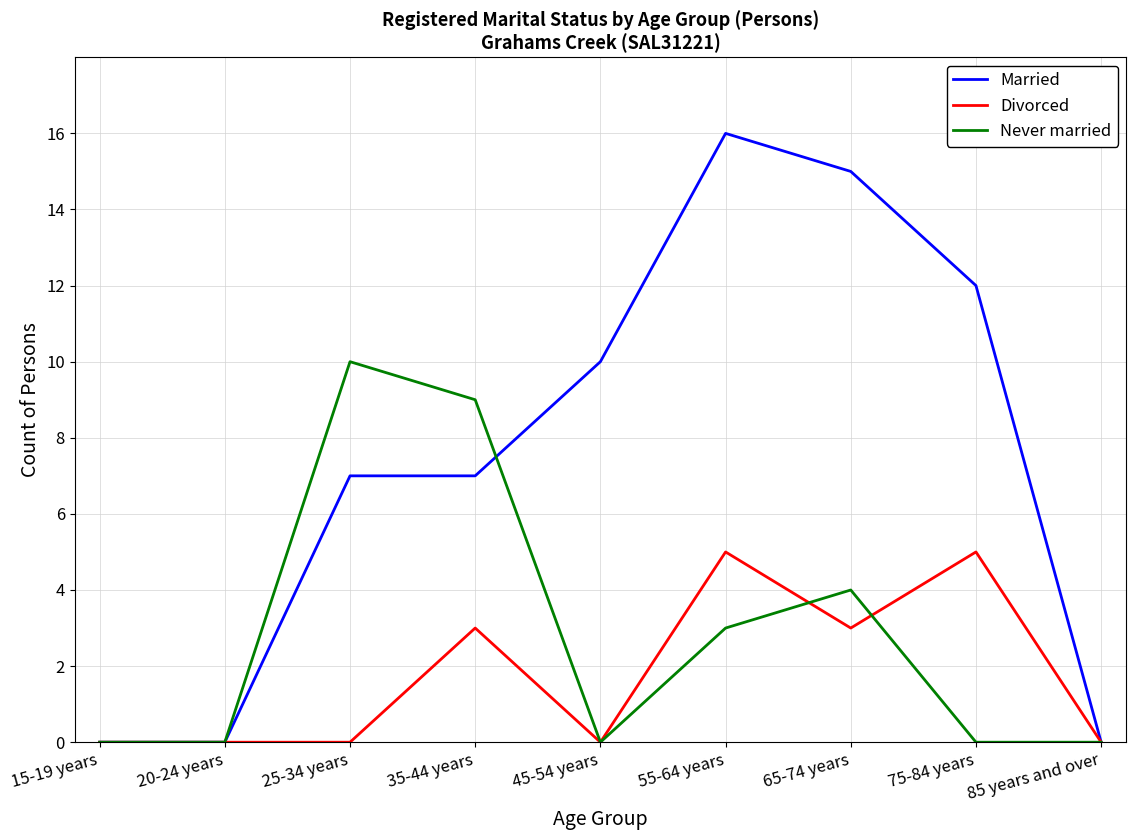

What is the highest value of the Never married series?

10